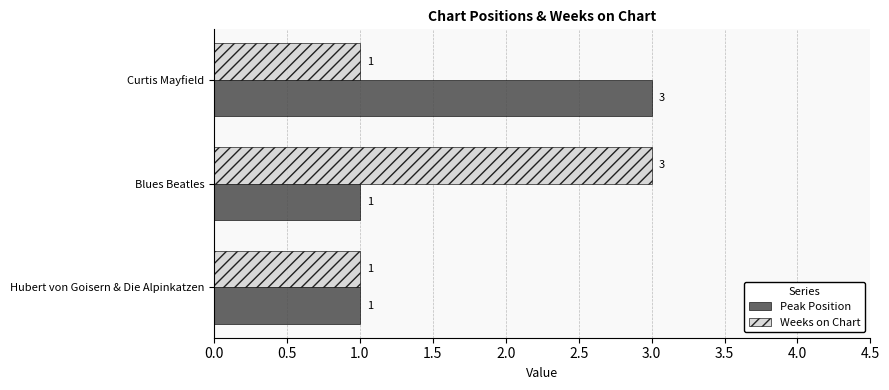

The value of Peak Position at Curtis Mayfield is 5. True or false?

False